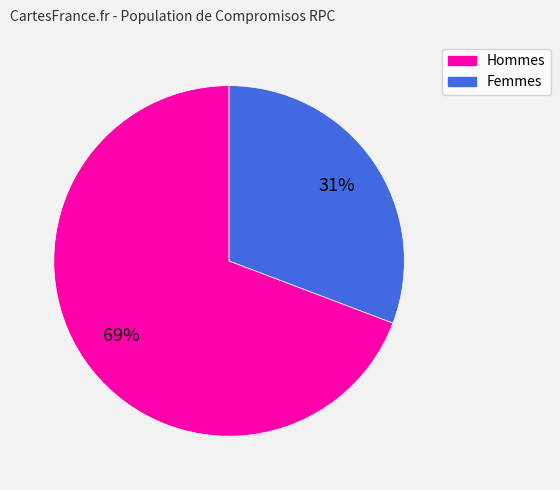

Count the number of slices in the pie.

2